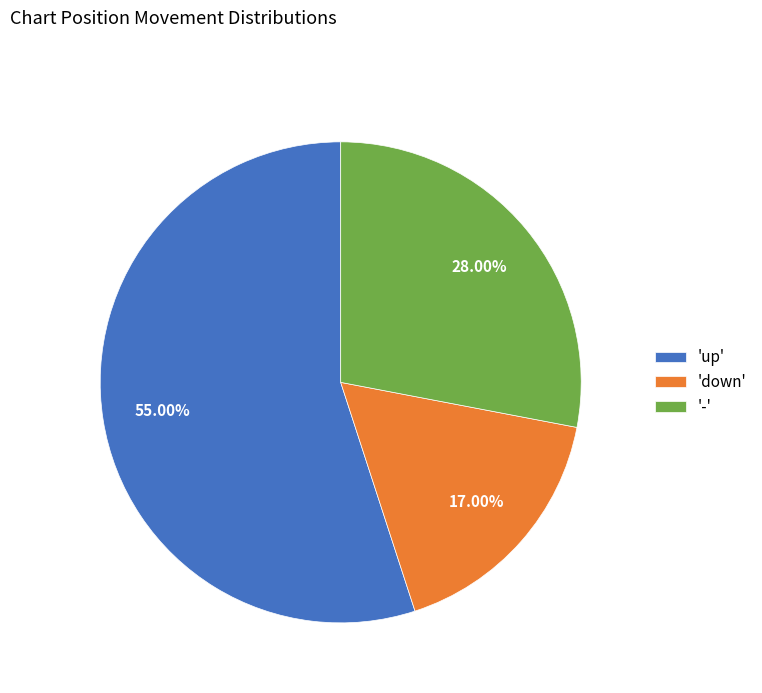

What is the ratio of the value at 'up' to the value at 'down'?

3.2